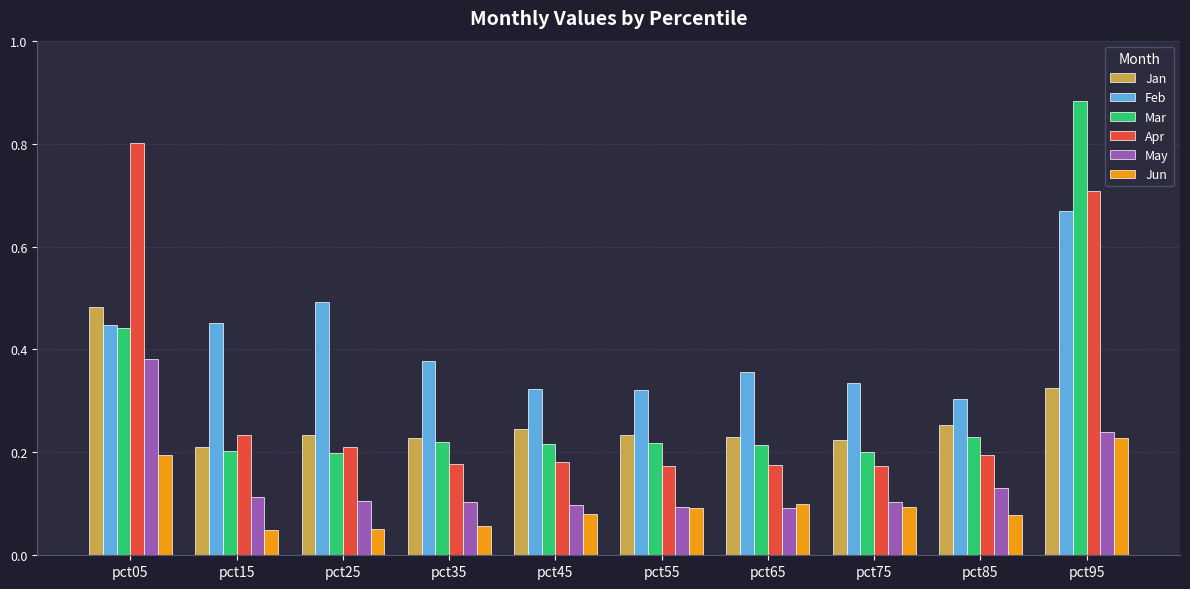

What are all the series names shown in the legend?

Jan, Feb, Mar, Apr, May, Jun